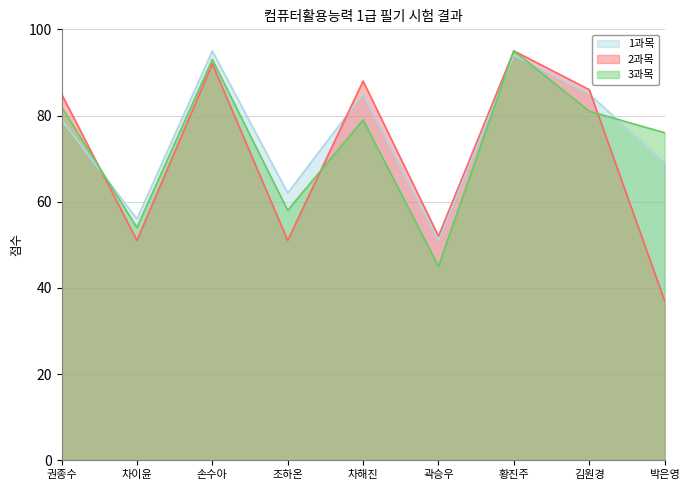

The 3과목 series shows 93 at 손수아. True or false?

True